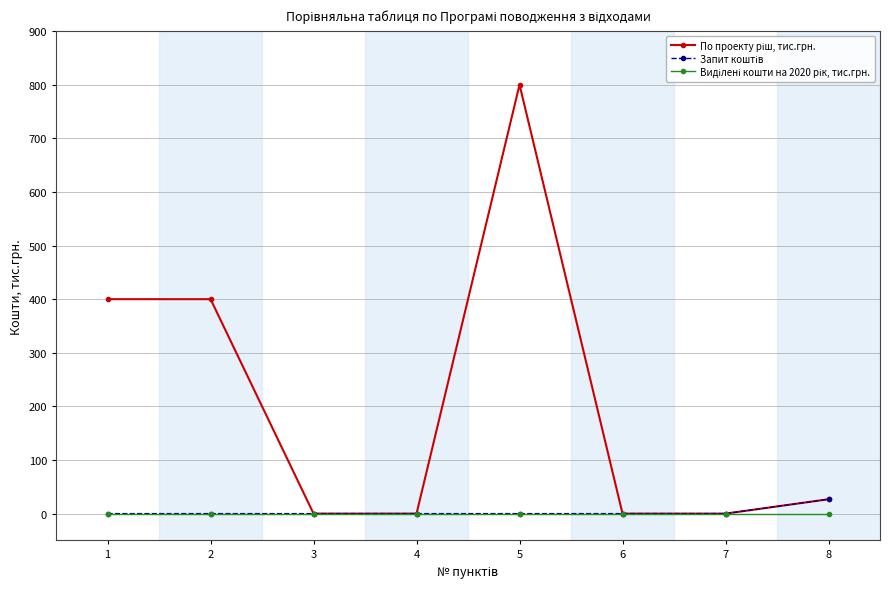

What is the spread (max minus min) of values at 5?

800.0